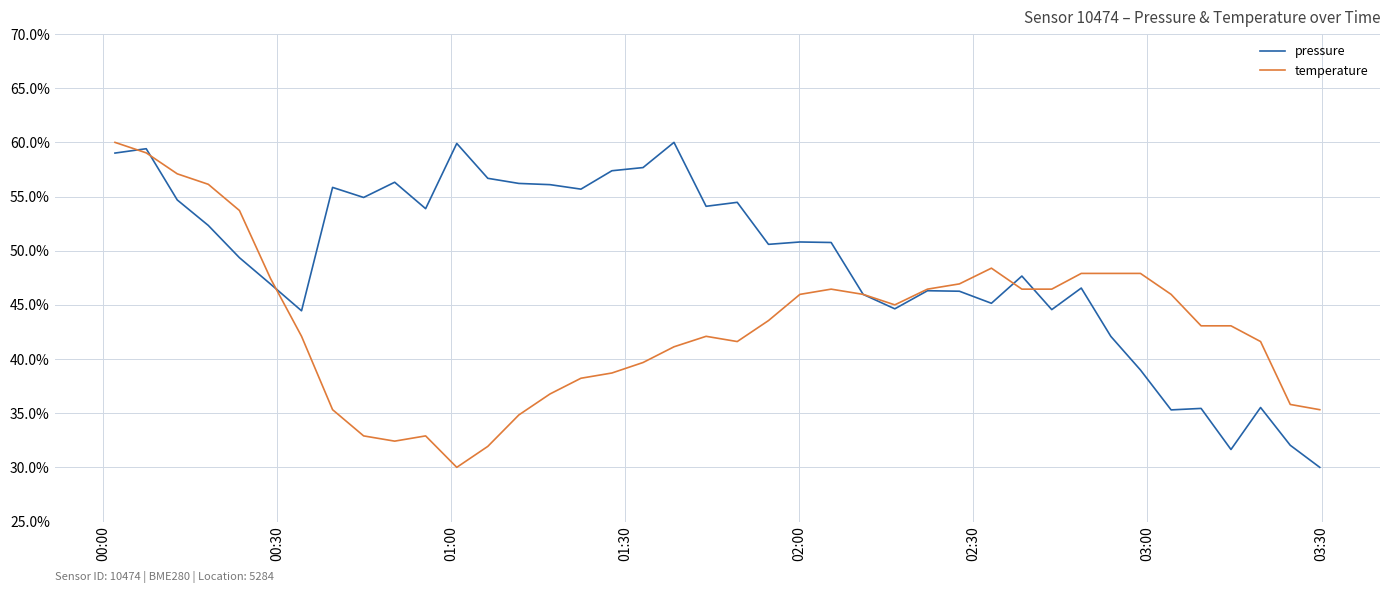

What is the minimum value for temperature?

30.0